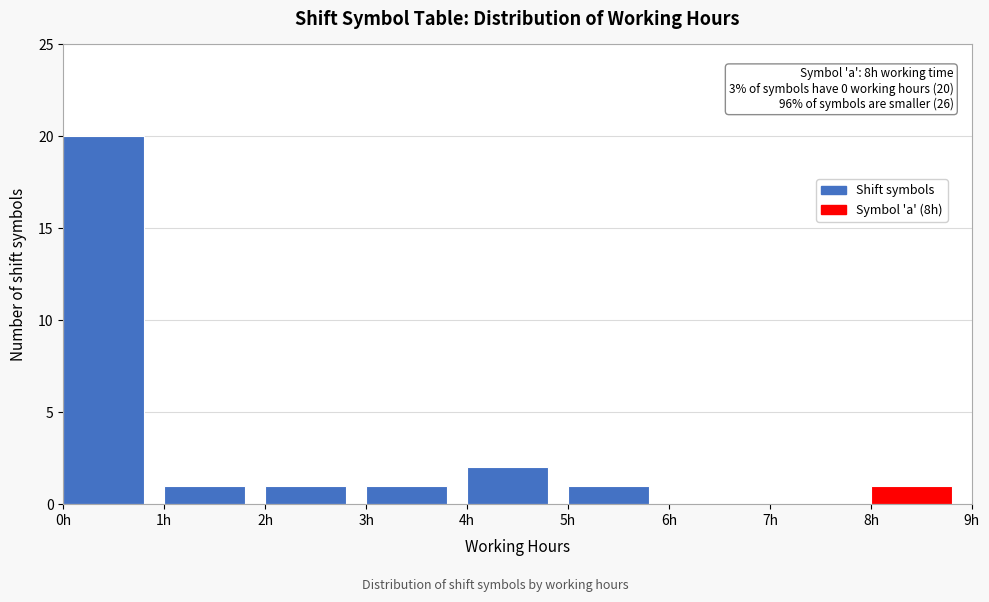

Over which range of the x-axis is the bar tallest?

0 to 1